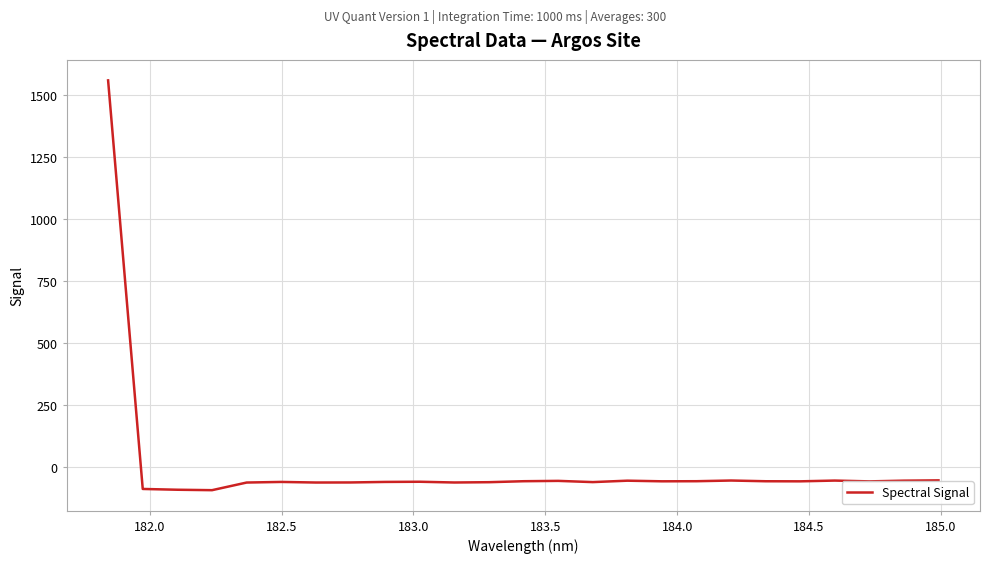

What is the smallest value displayed?

-92.1